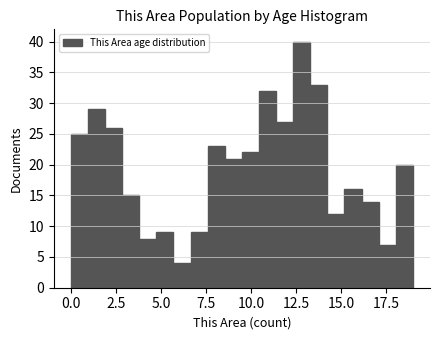

Around what value on the x-axis is the tallest bar? Give the approximate position of its centre, as read against the axis.

13.0